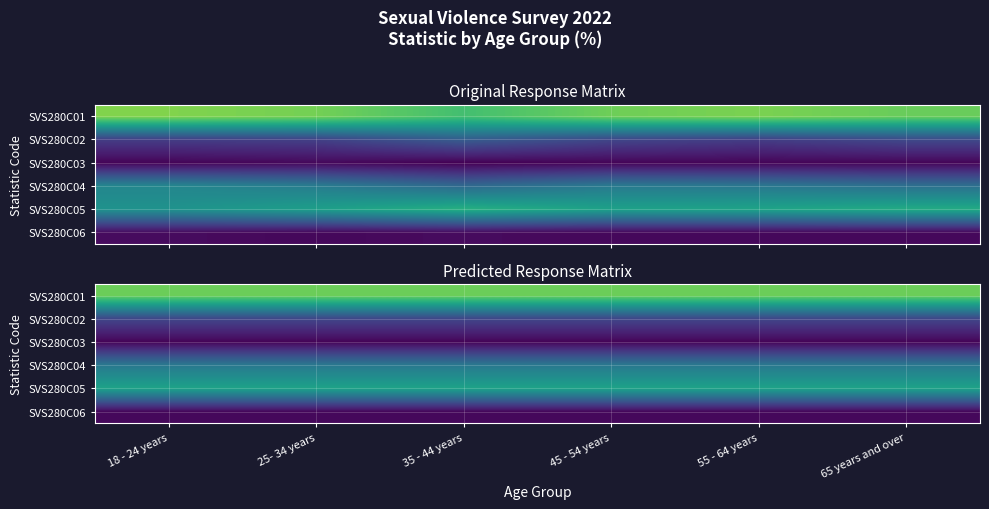

What is the greatest value displayed?

77.5